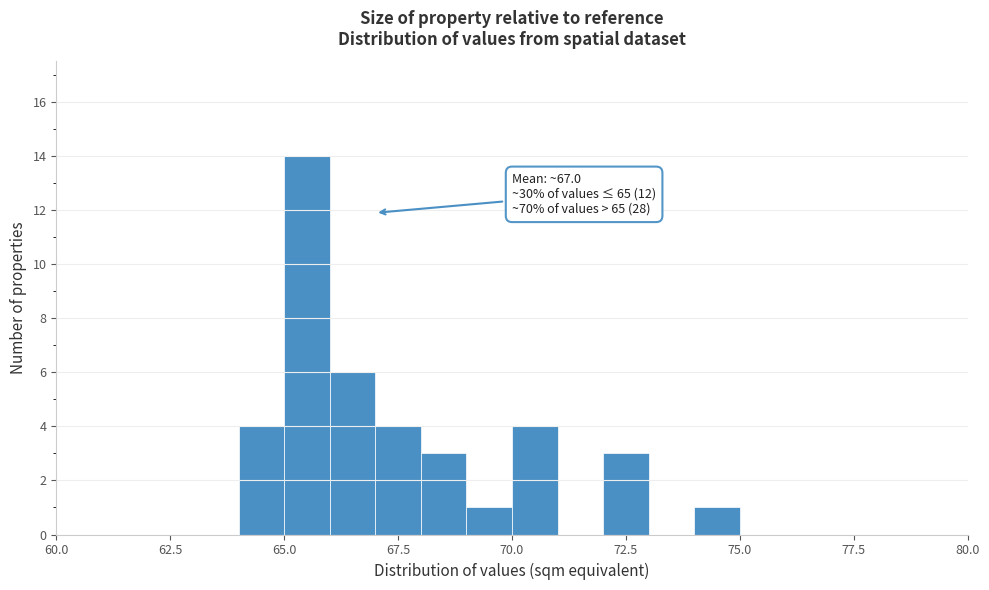

Around what value on the x-axis is the tallest bar? Give the approximate position of its centre, as read against the axis.

65.5